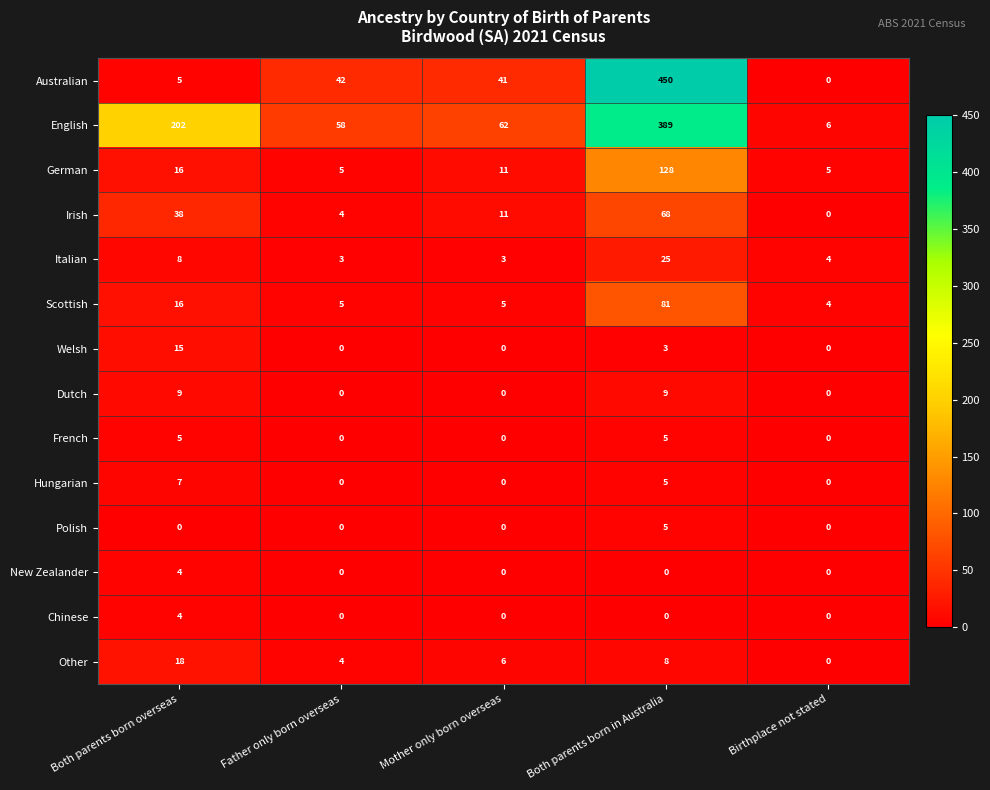

The value of Australian at Mother only born overseas is 41. True or false?

True